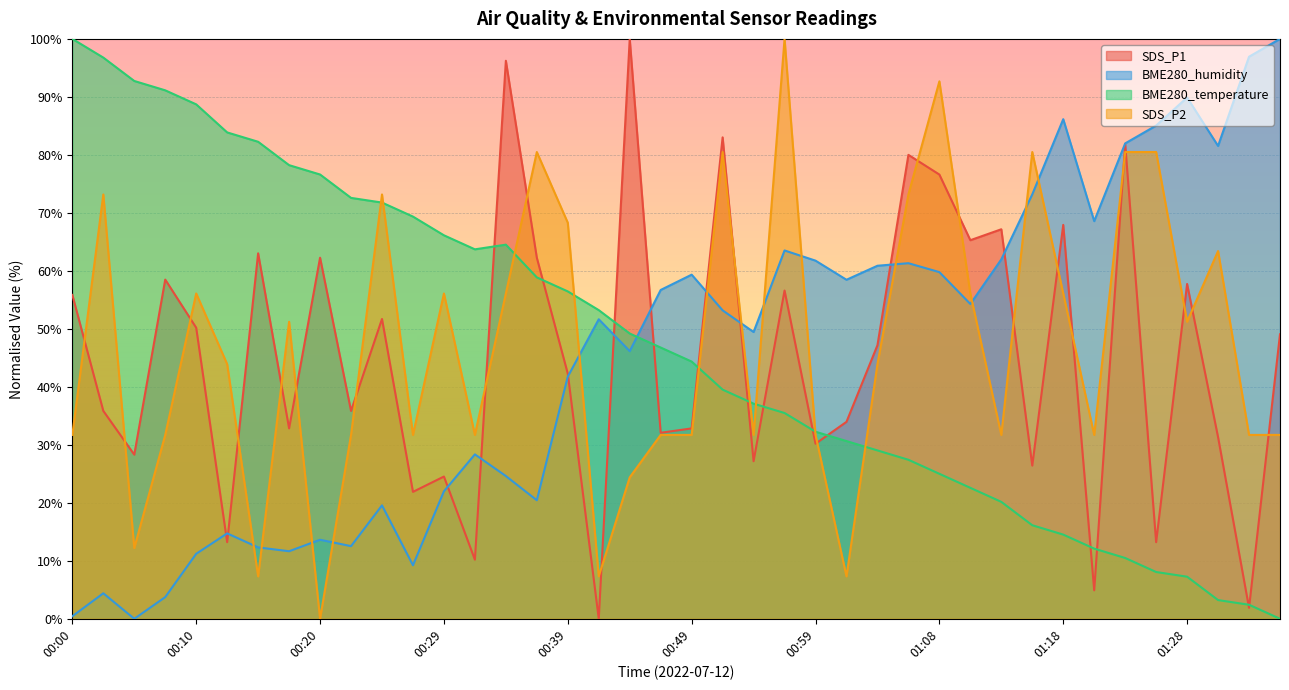

How many interior local peaks does the SDS_P1 series have?

14